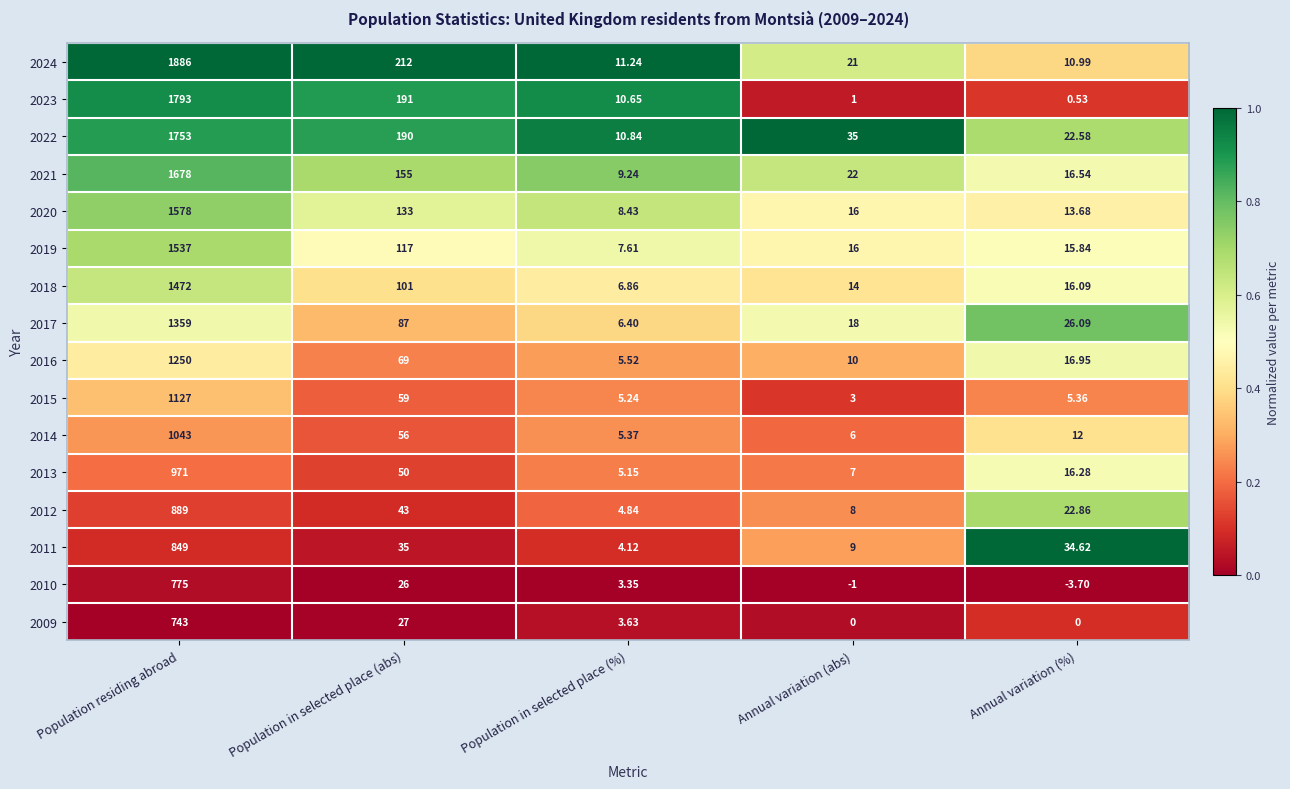

Which label corresponds to the smallest value in the chart?

Annual variation (%)